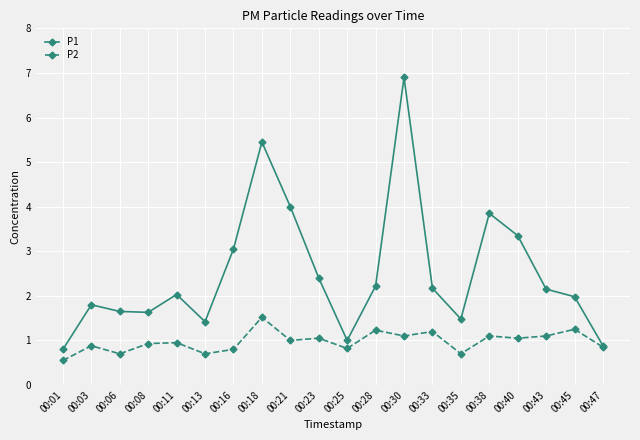

What is the value of the P1 point at the 2nd from the left?

1.8